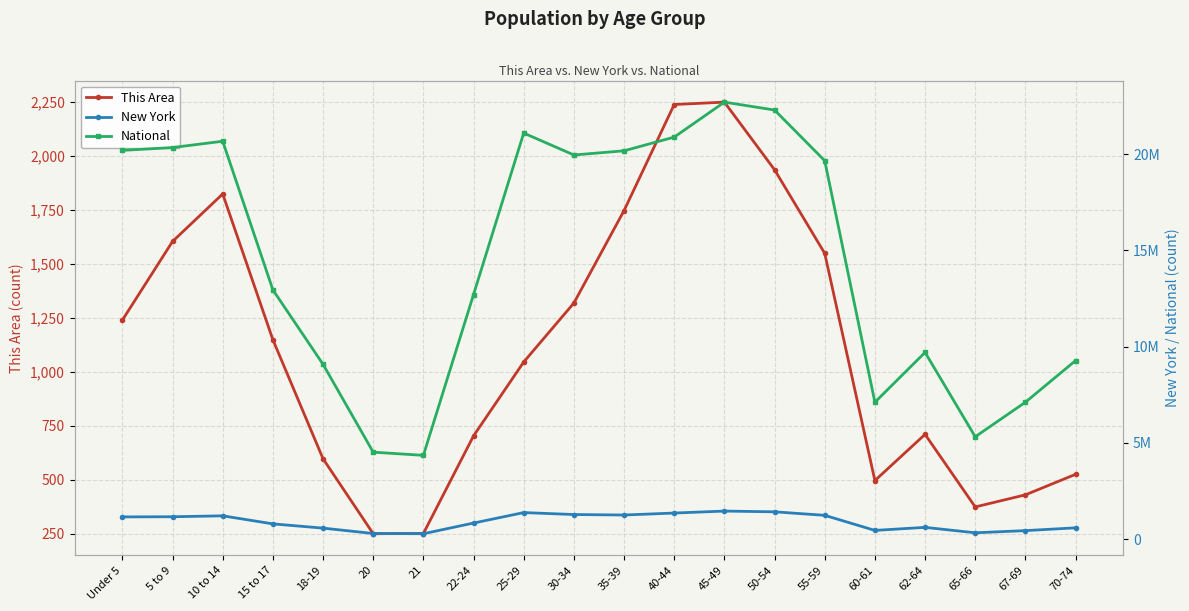

What is the difference between the maximum and minimum values in the New York series?

1177167